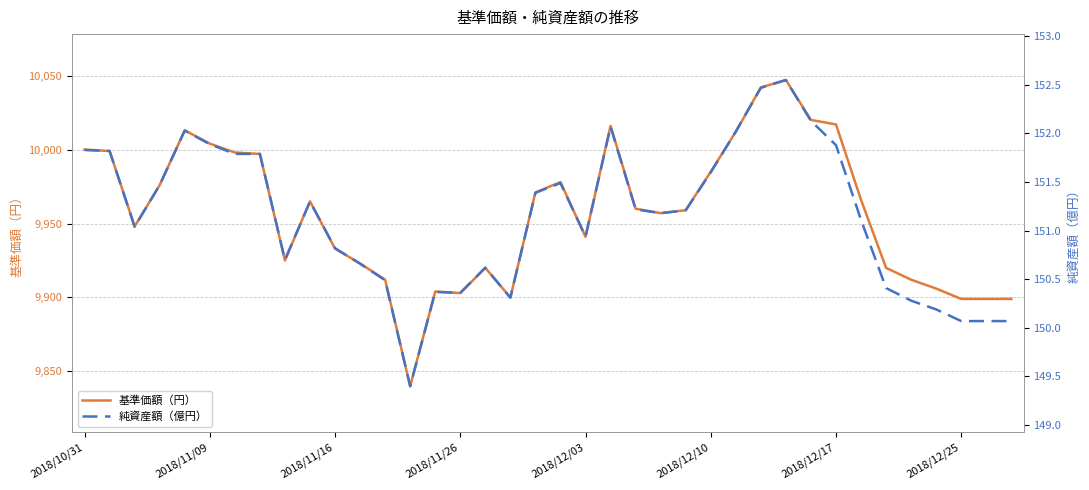

Is it true that 基準価額（円） equals 3182.5 at 26?

False